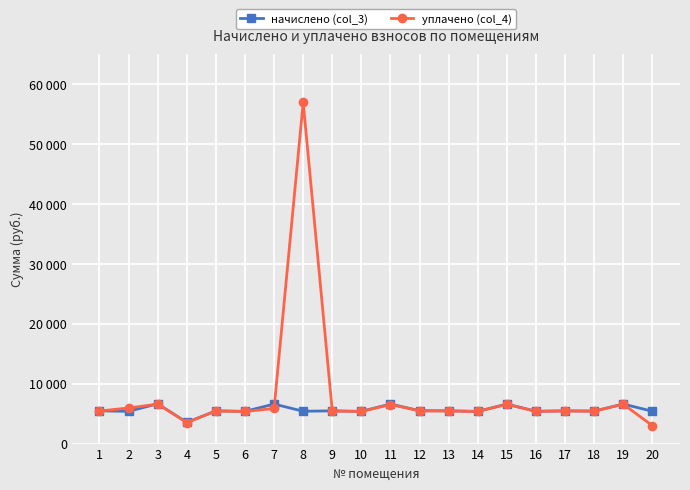

After their last crossing, which series has the higher values: начислено (col_3) or уплачено (col_4)?

начислено (col_3)